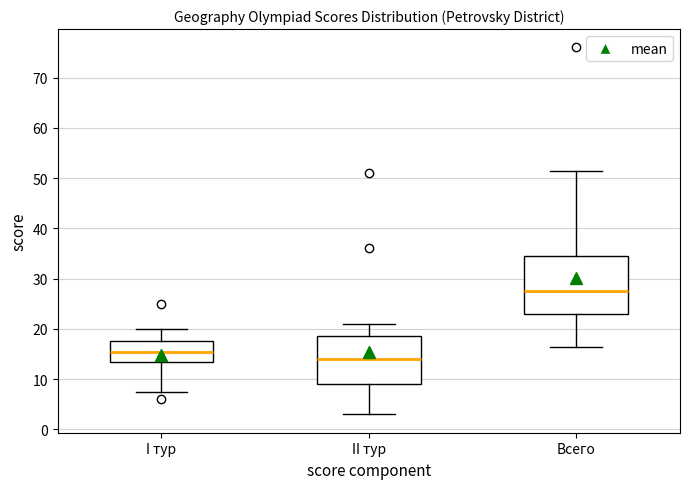

Reading left to right, transcribe this box plot: for each box, give where its median line is, the range the box spans, and where its two whiskers end, as read against the y-axis. The values are not printed on the chart, so give them approximately, as read against the axis.

I тур: median 16, box 14 to 18, whiskers 8 to 20
II тур: median 14, box 9 to 19, whiskers 3 to 21
Всего: median 28, box 23 to 35, whiskers 17 to 52